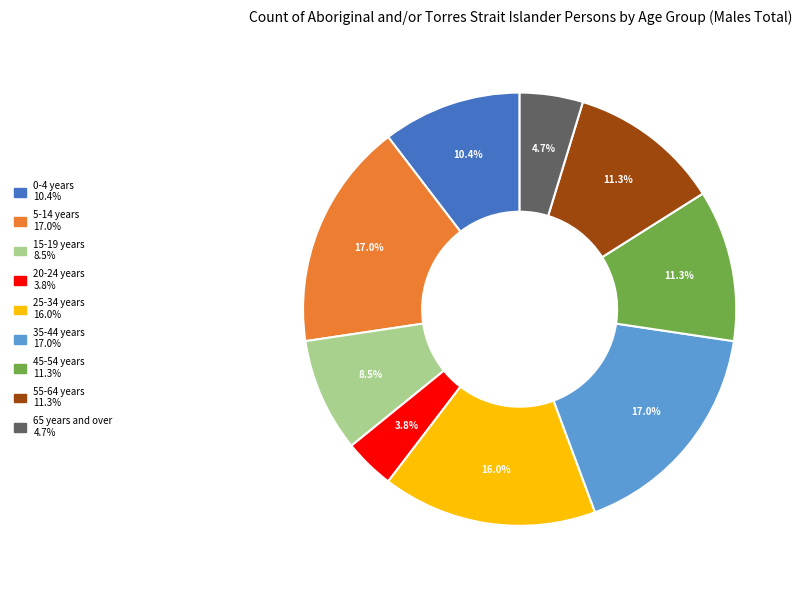

Combined, what portion of the pie is 20-24 years and 35-44 years?

20.8%